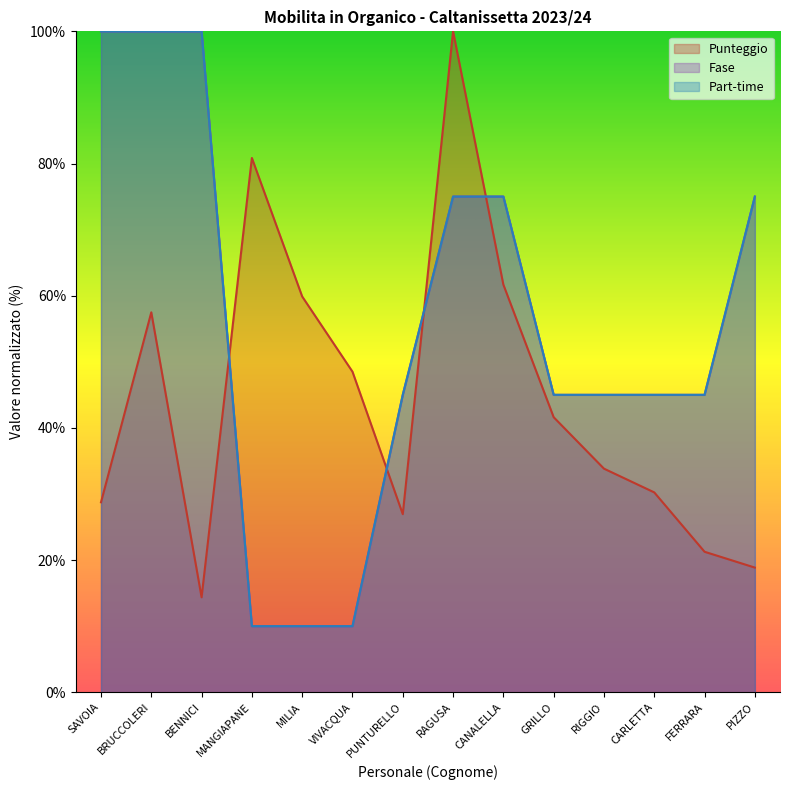

Reading left to right, extract all data points from this chart.

Punteggio: SAVOIA=28.7	BRUCCOLERI=57.5	BENNICI=14.4	MANGIAPANE=80.8	MILIA=59.9	VIVACQUA=48.5	PUNTURELLO=26.9	RAGUSA=100.0	CANALELLA=61.7	GRILLO=41.6	RIGGIO=33.8	CARLETTA=30.2	FERRARA=21.3	PIZZO=18.9
Fase: SAVOIA=100.0	BRUCCOLERI=100.0	BENNICI=100.0	MANGIAPANE=10.0	MILIA=10.0	VIVACQUA=10.0	PUNTURELLO=45.0	RAGUSA=75.0	CANALELLA=75.0	GRILLO=45.0	RIGGIO=45.0	CARLETTA=45.0	FERRARA=45.0	PIZZO=75.0
Part-time: SAVOIA=100.0	BRUCCOLERI=100.0	BENNICI=100.0	MANGIAPANE=10.0	MILIA=10.0	VIVACQUA=10.0	PUNTURELLO=45.0	RAGUSA=75.0	CANALELLA=75.0	GRILLO=45.0	RIGGIO=45.0	CARLETTA=45.0	FERRARA=45.0	PIZZO=75.0